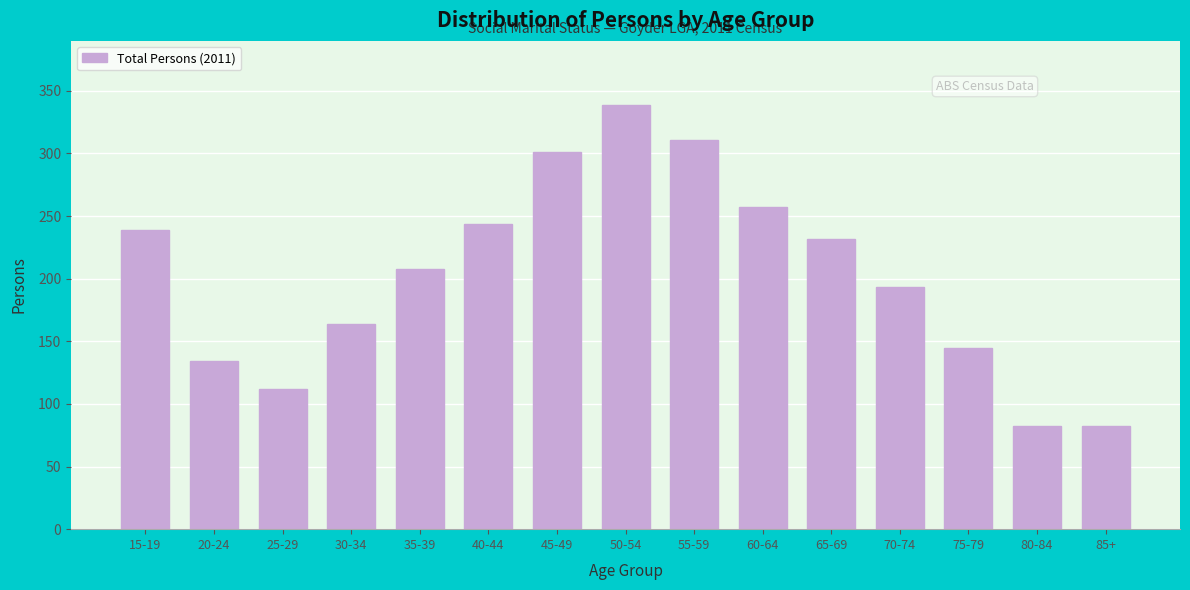

Reading left to right, list all the values displayed in this chart.

239	134	112	164	208	244	301	339	311	257	232	193	145	82	82